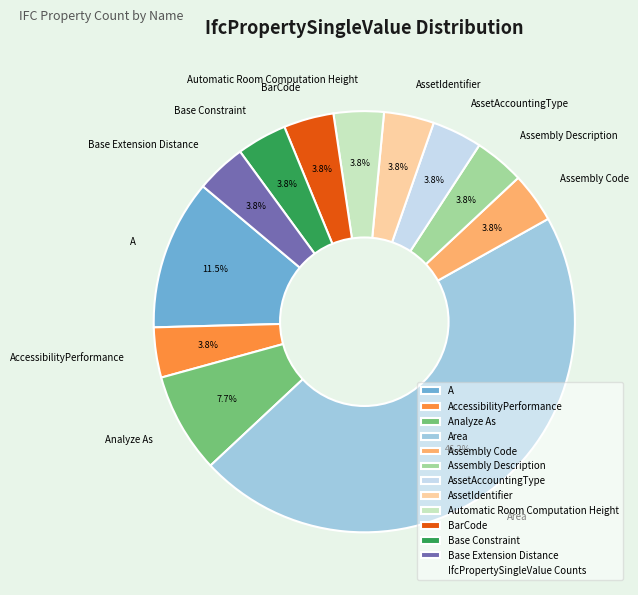

Which slice is the largest?

Area